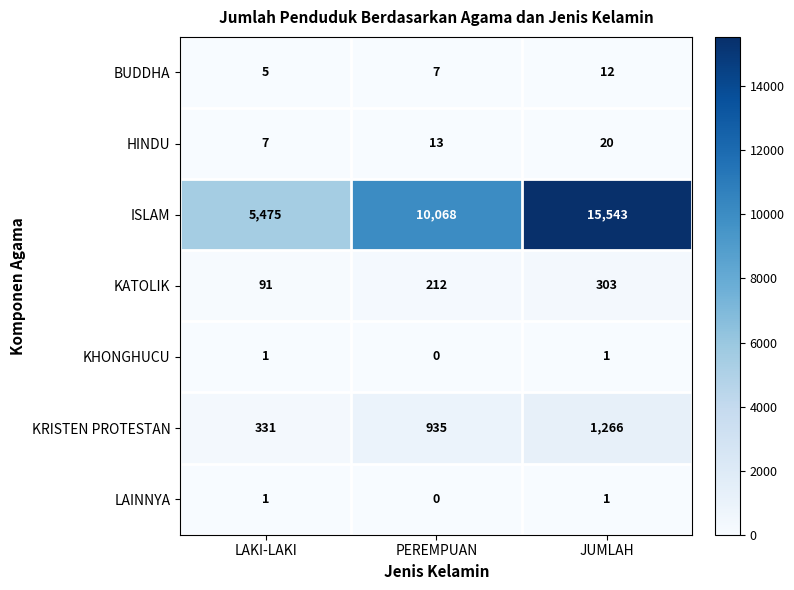

At which label does BUDDHA reach its minimum?

LAKI-LAKI